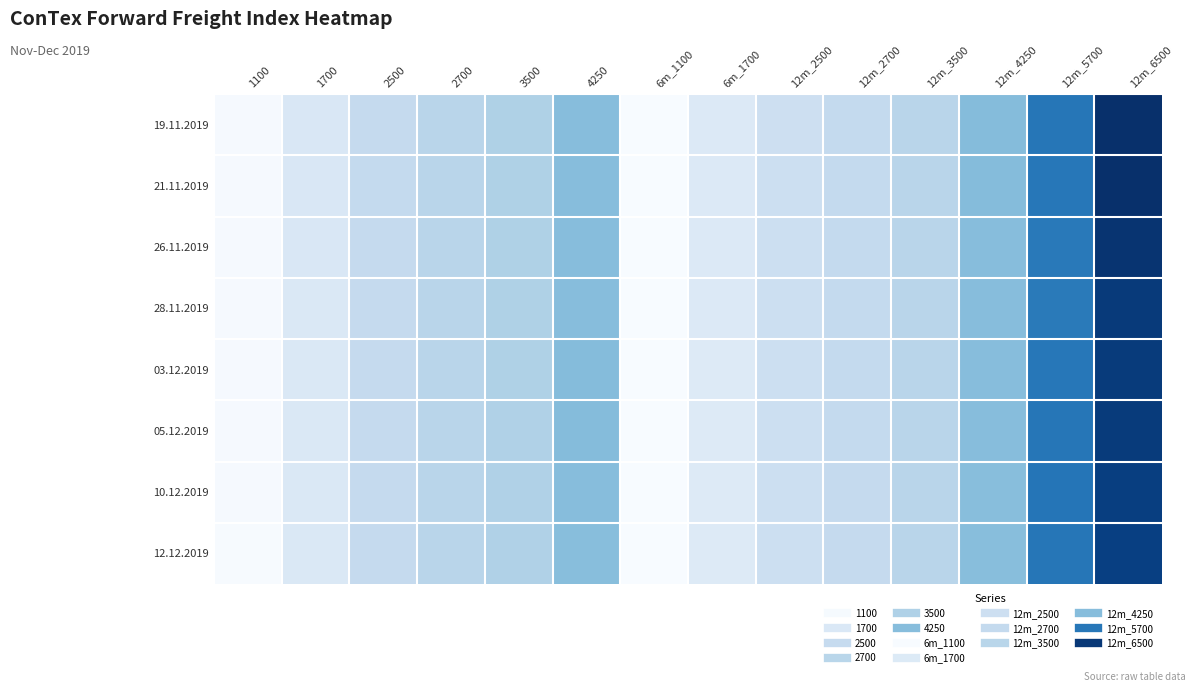

At which category is the sum across all series the highest?

12m_6500